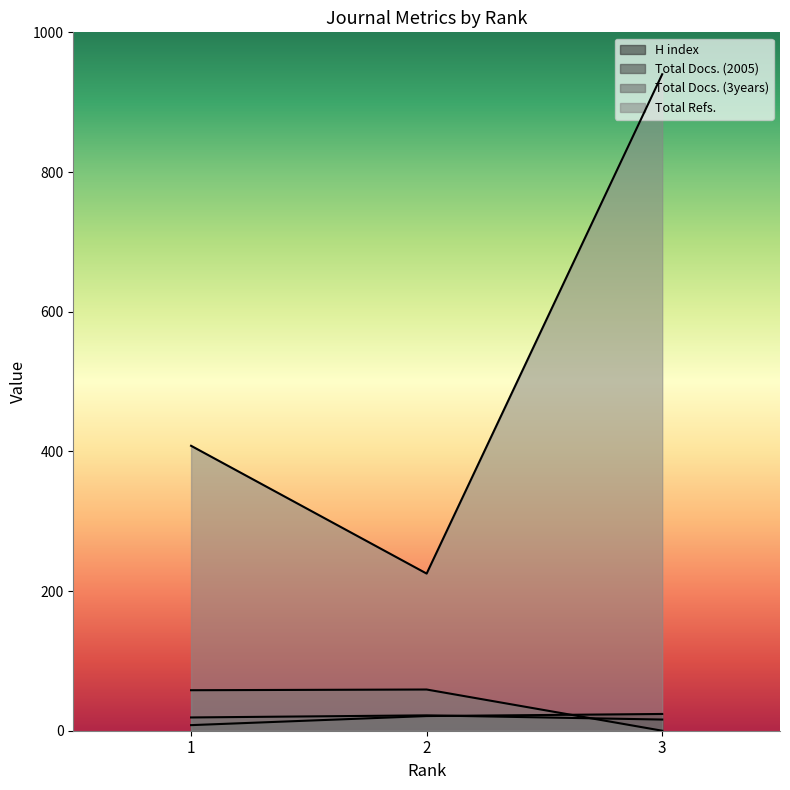

Which series has the largest total across all categories?

Total Refs.